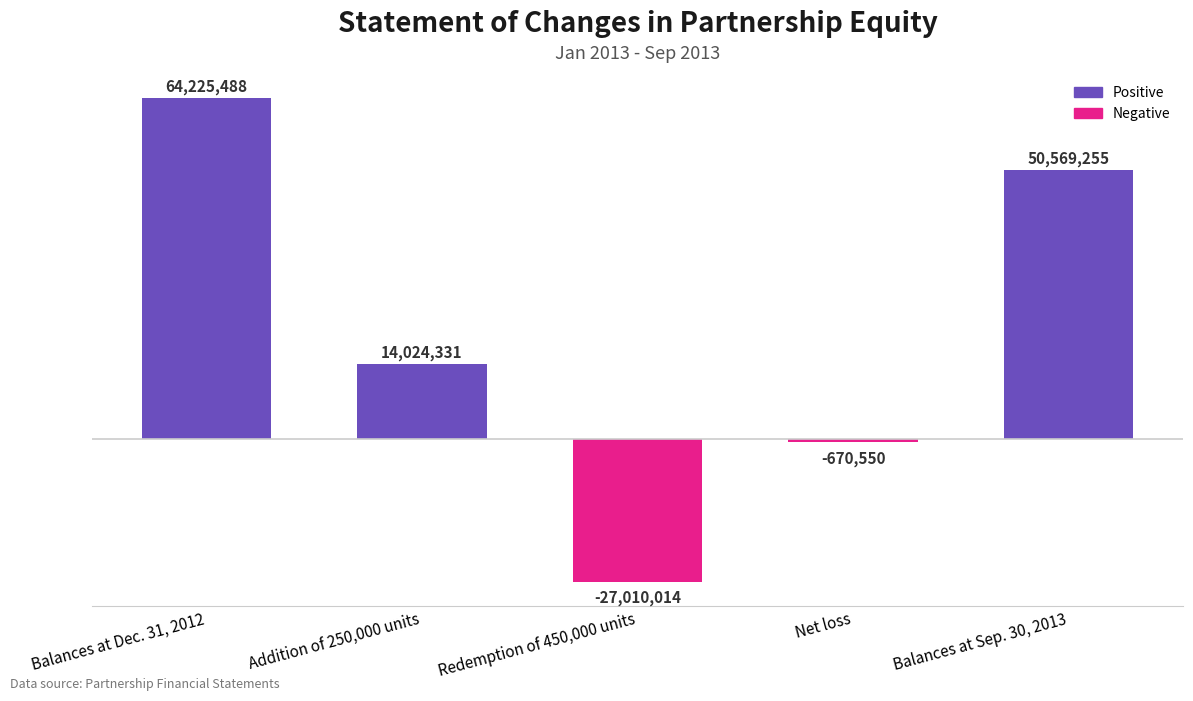

Are the bars horizontal?

No